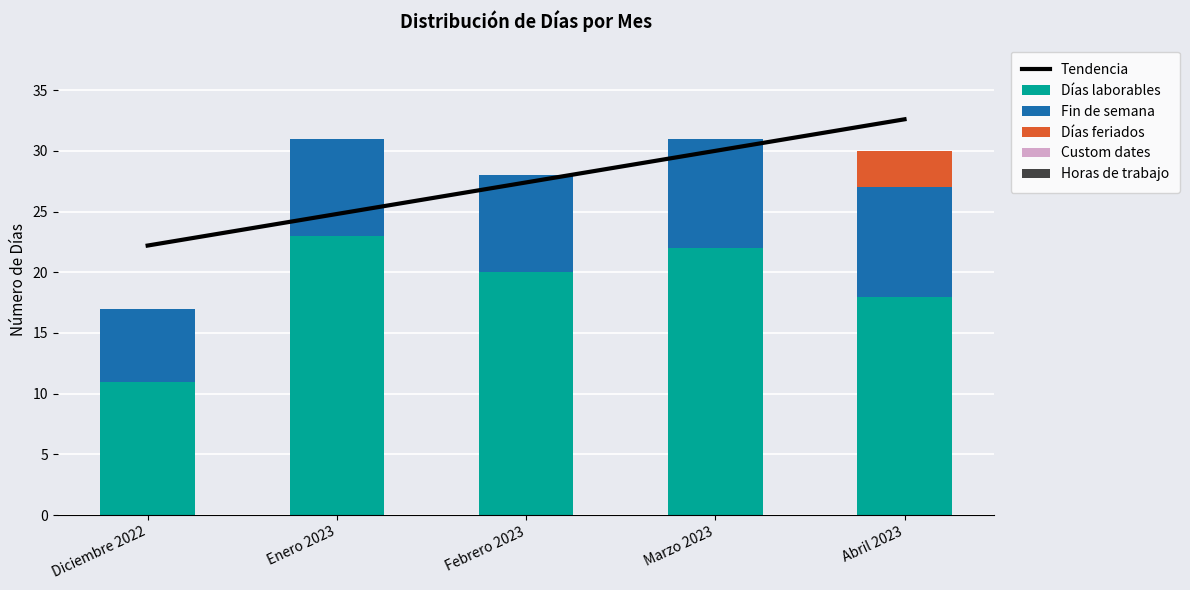

Where is Días laborables nearest to the value 17?

Abril 2023